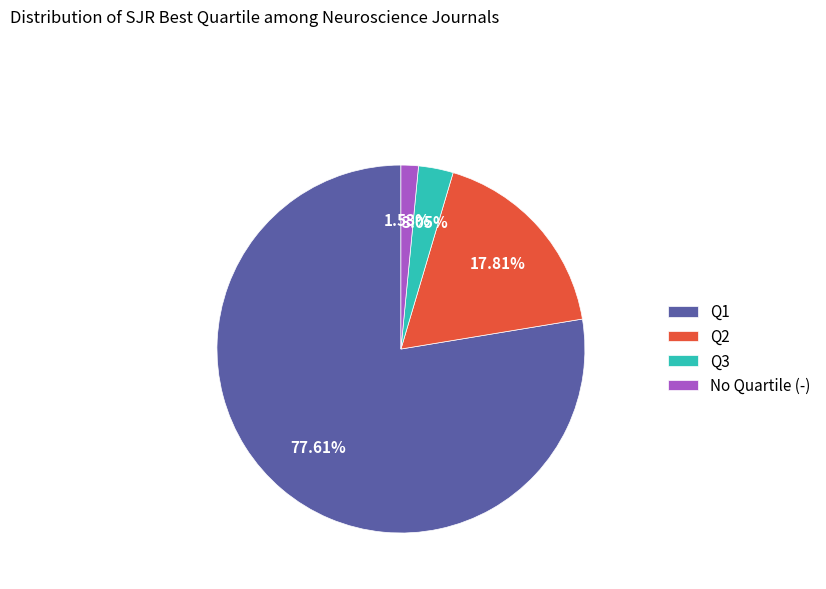

Between Q3 and No Quartile (-), which is larger?

Q3